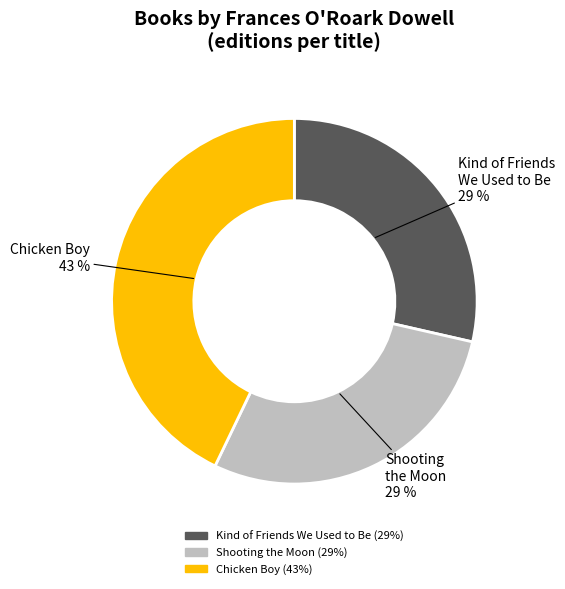

Which category has the biggest portion of the pie?

Chicken Boy